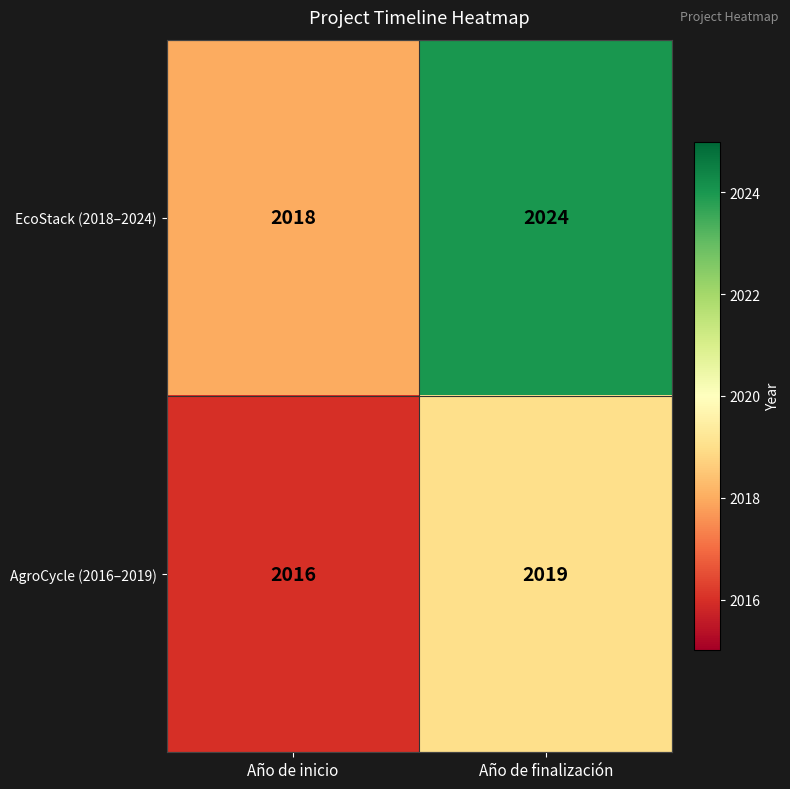

What is the total value across all series at Año de inicio?

4034